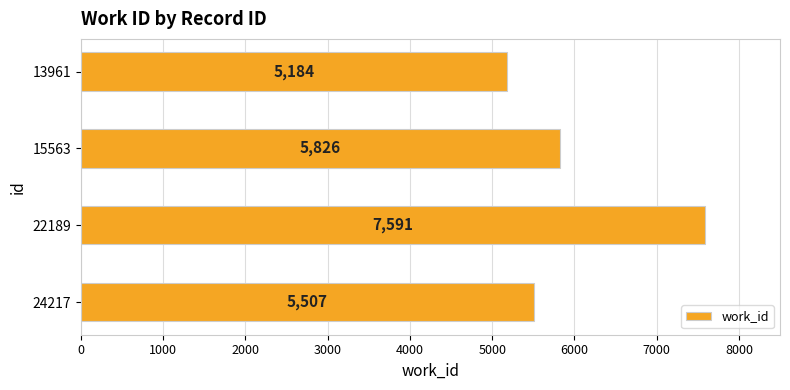

List the labels in order of value, smallest first.

13961, 24217, 15563, 22189